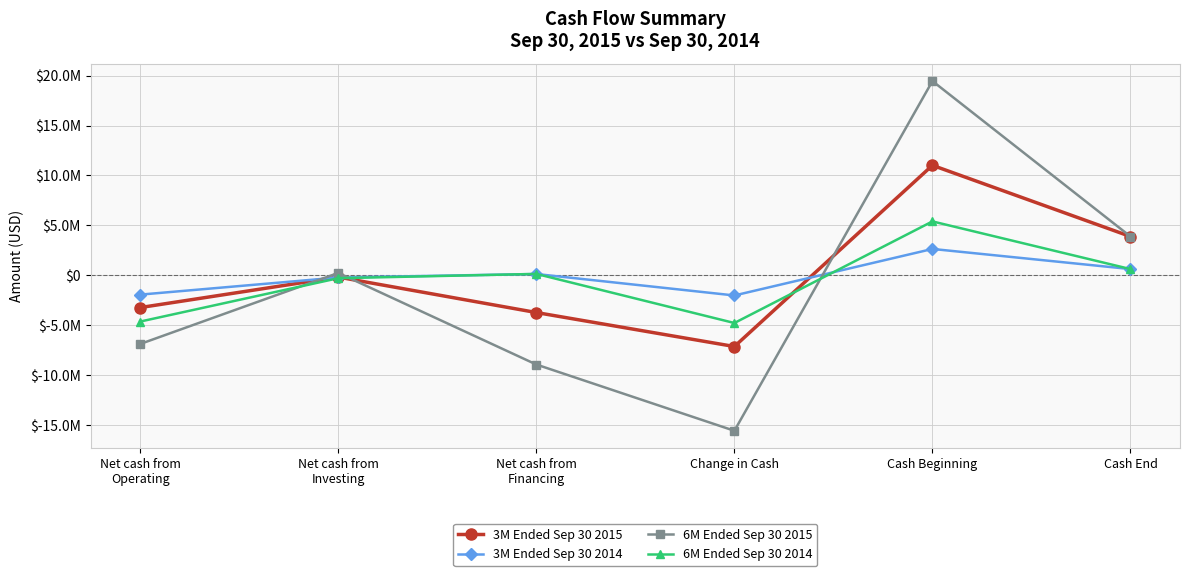

What are all the series names shown in the legend?

3M Ended Sep 30 2015, 3M Ended Sep 30 2014, 6M Ended Sep 30 2015, 6M Ended Sep 30 2014